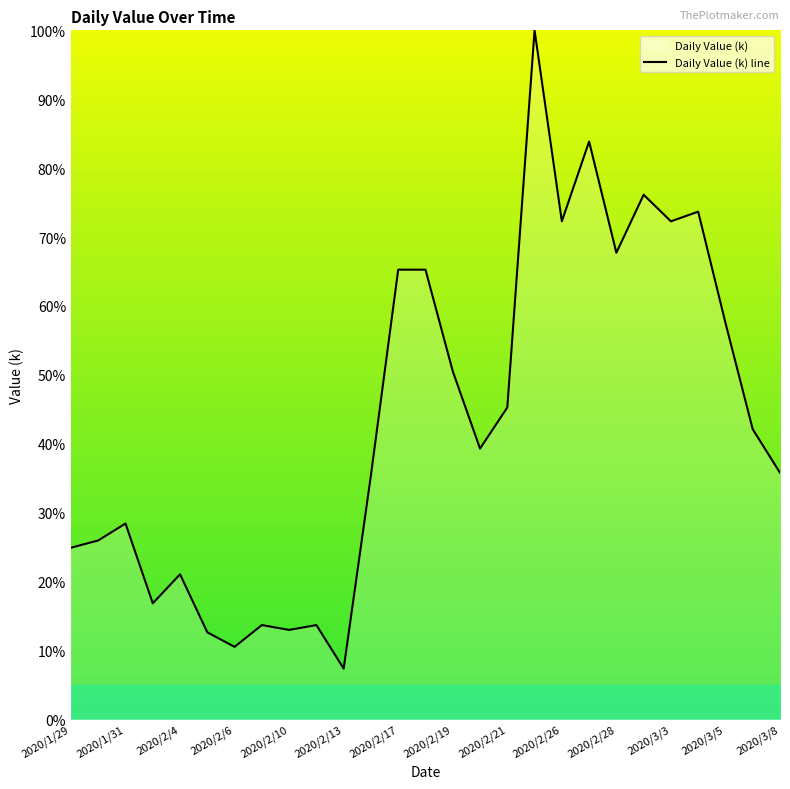

Where is the first local maximum?

2020/1/31